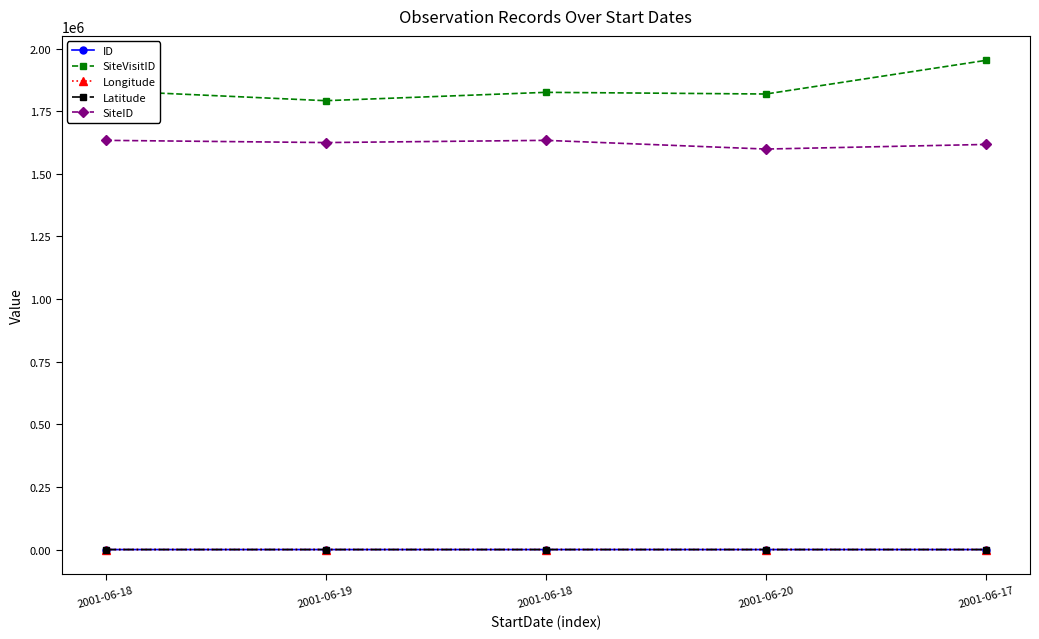

Where does the Longitude series first go above 146?

2001-06-18